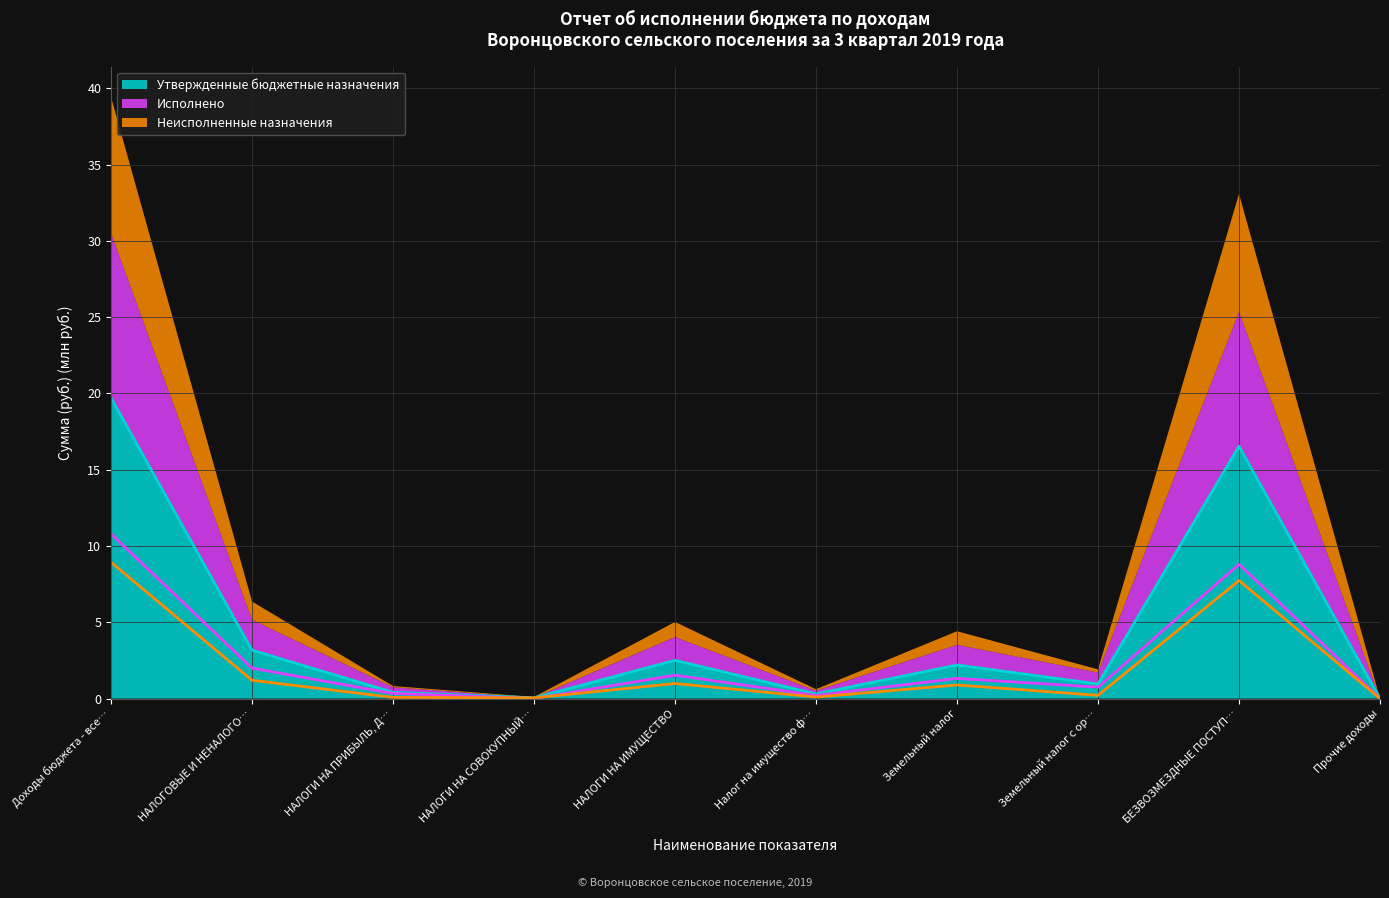

The Утвержденные бюджетные назначения series shows 19.7 at Доходы бюджета - все…. True or false?

True